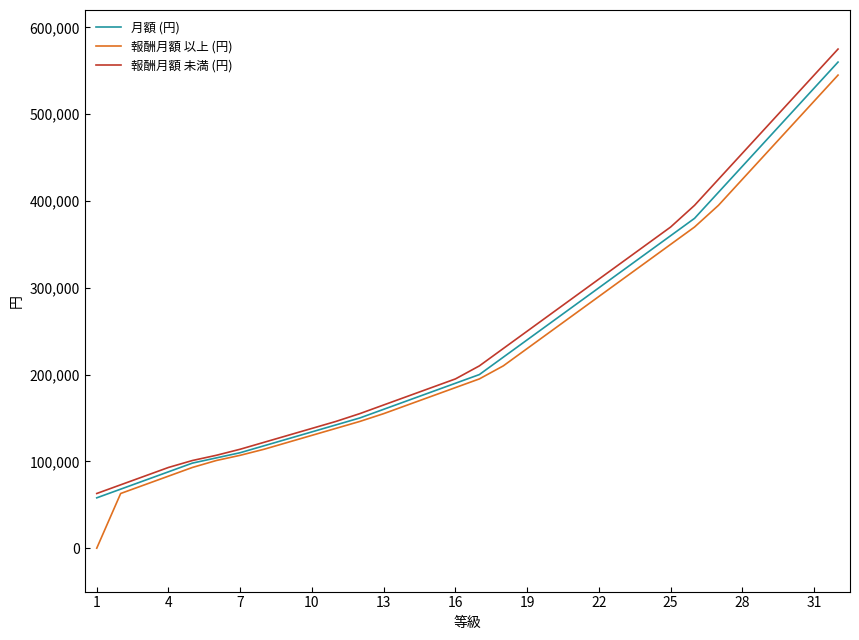

Which series has the widest spread of values?

報酬月額 以上 (円)